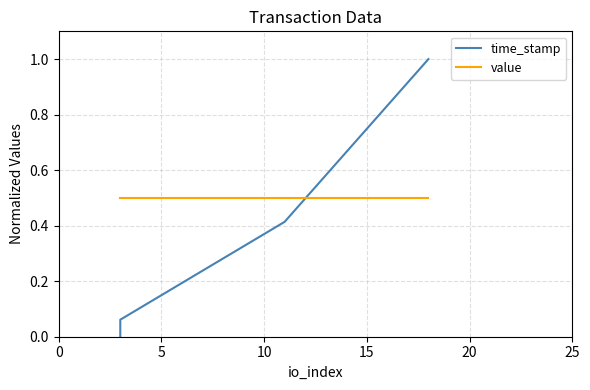

True or false: value has a value of 0.5 at 0.

True